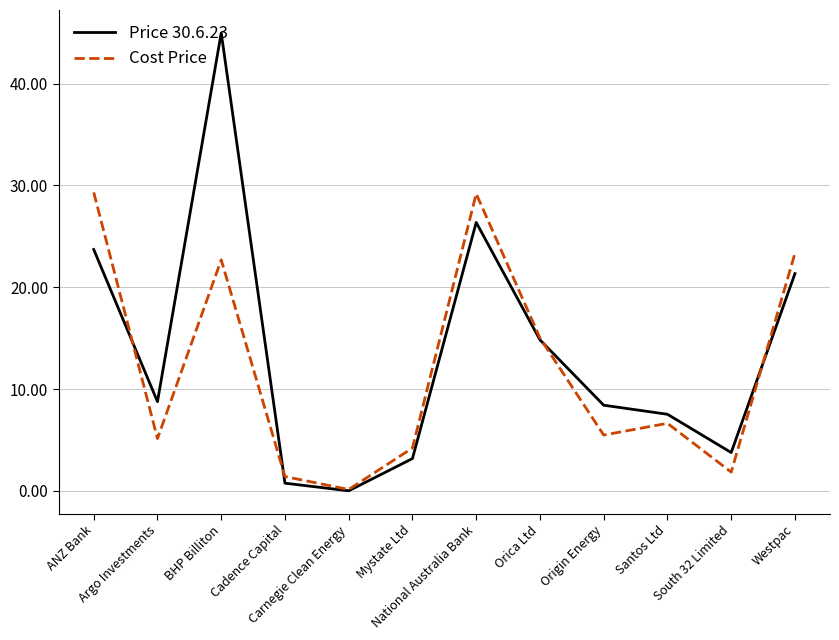

List the series in order of their overall mean, highest first.

Price 30.6.23, Cost Price